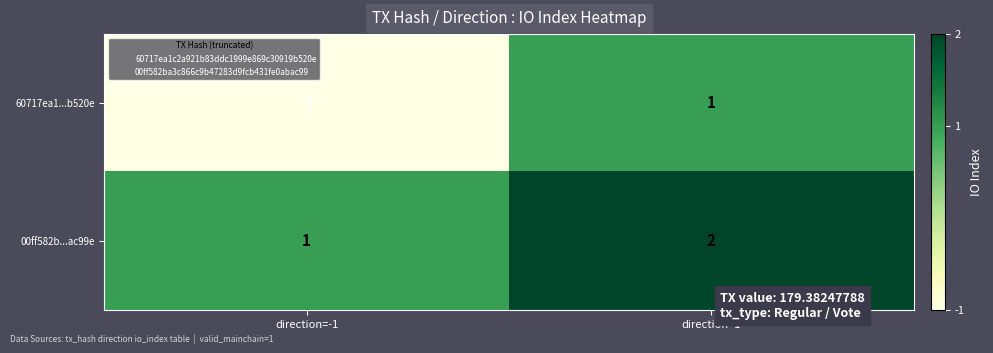

Which series has the largest range (max minus min)?

60717ea1...b520e